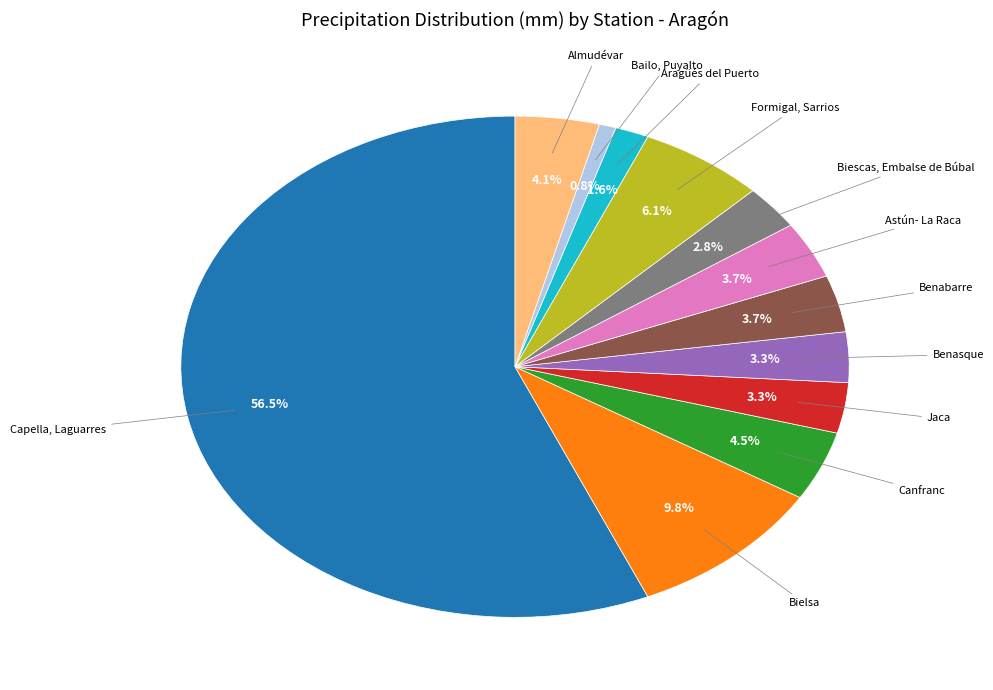

Is there a majority slice in this chart?

Yes